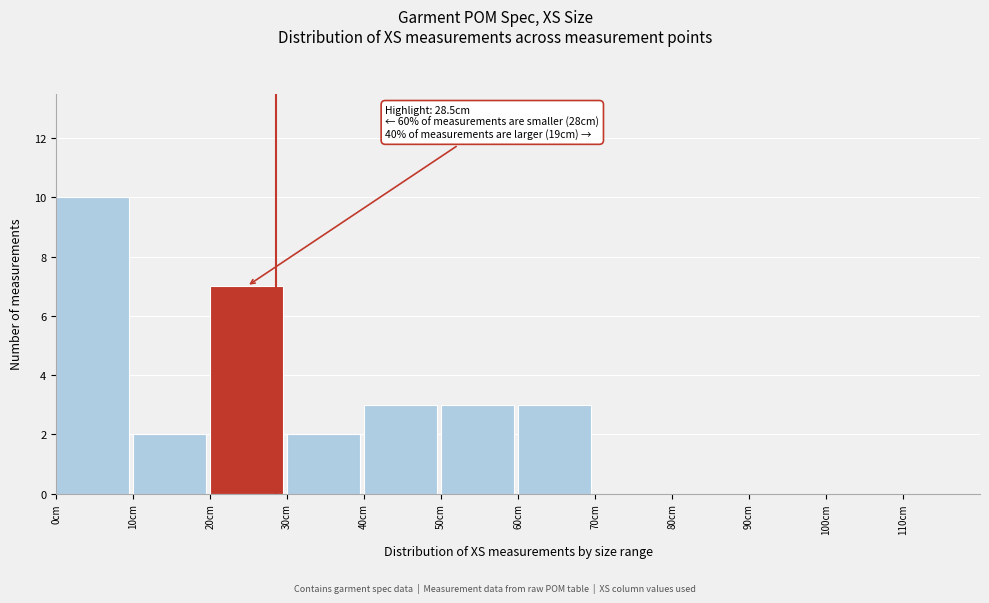

Which range on the x-axis has the tallest bar?

0 to 10